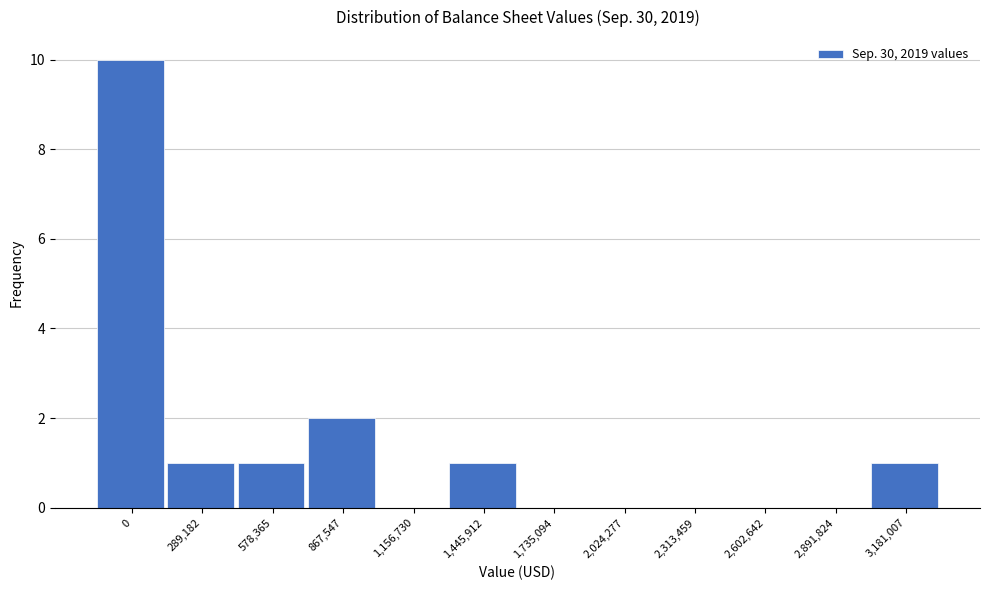

Reading right to left, what are all the values shown in this chart?

3,181,007=1	2,891,824=0	2,602,642=0	2,313,459=0	2,024,277=0	1,735,094=0	1,445,912=1	1,156,730=0	867,547=2	578,365=1	289,182=1	0=10